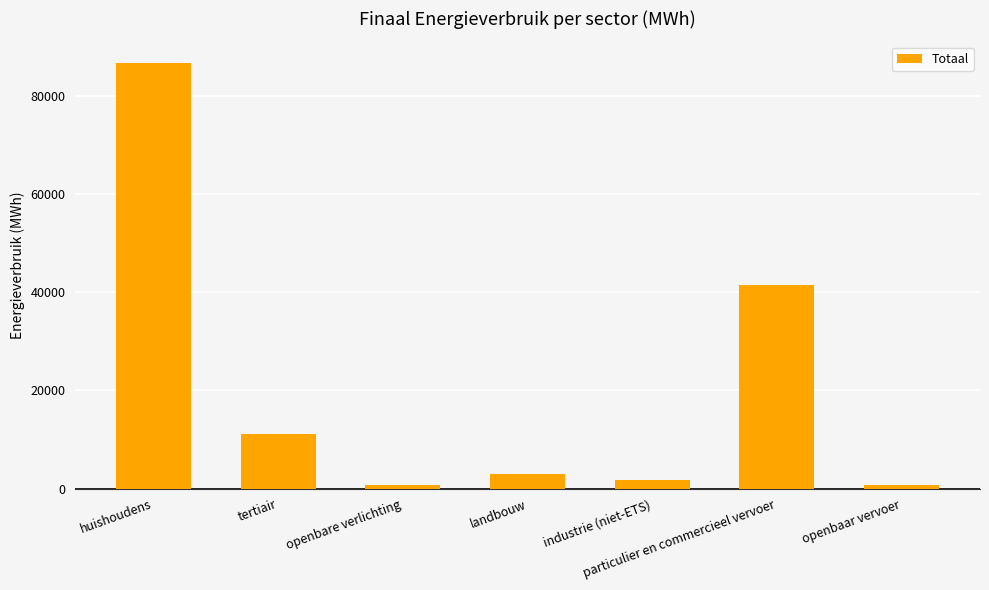

The value at huishoudens is 60554.3. True or false?

False